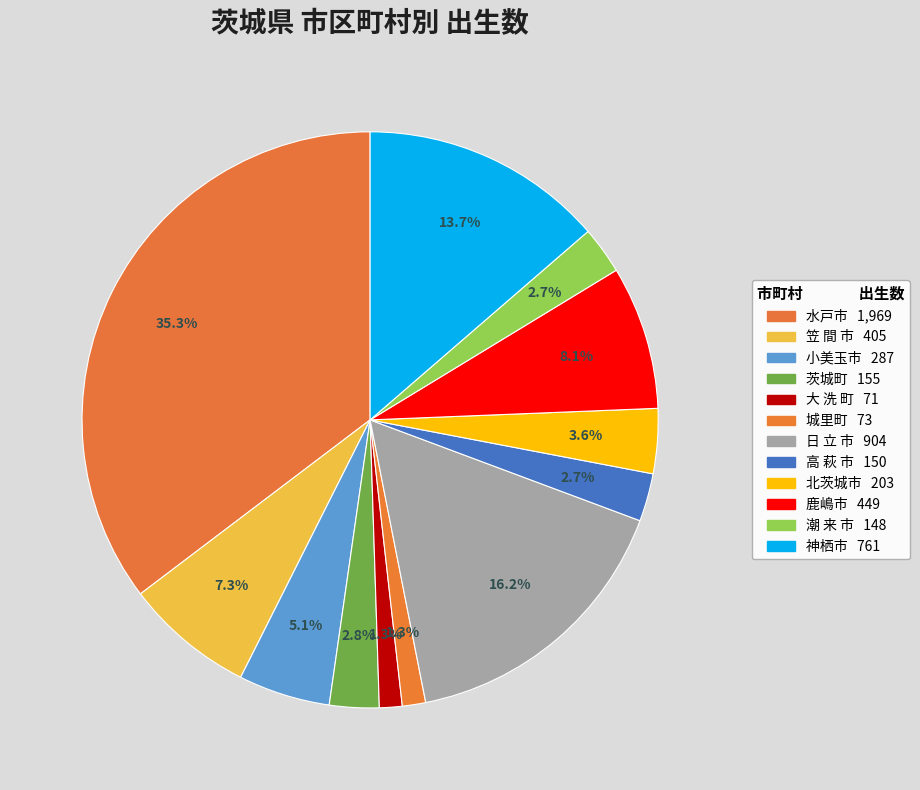

Is the sum of 笠 間 市 and 小美玉市 greater than half?

No